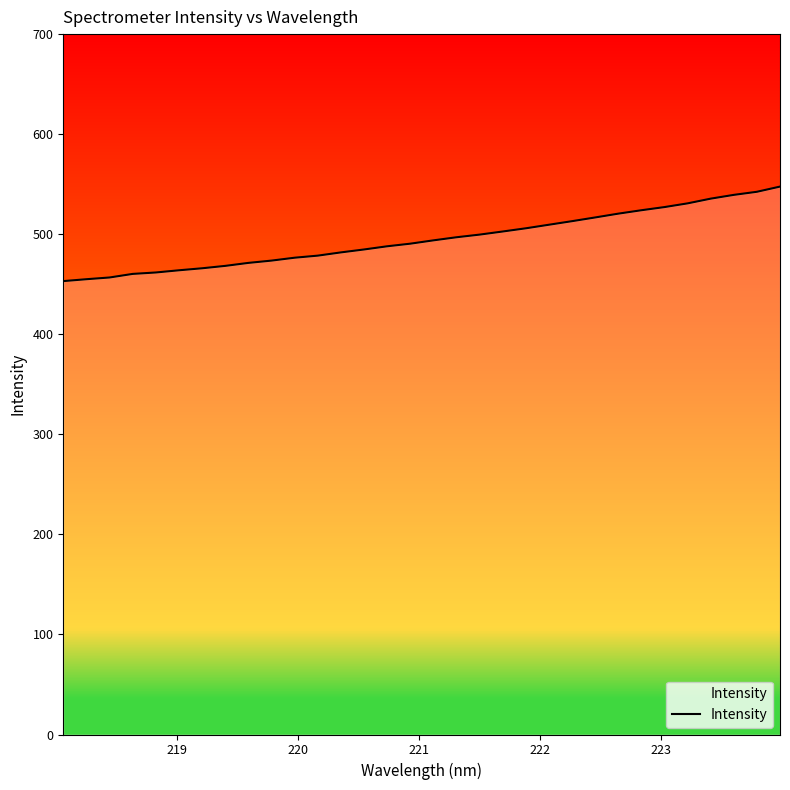

What is the difference between the maximum and minimum values?

94.5